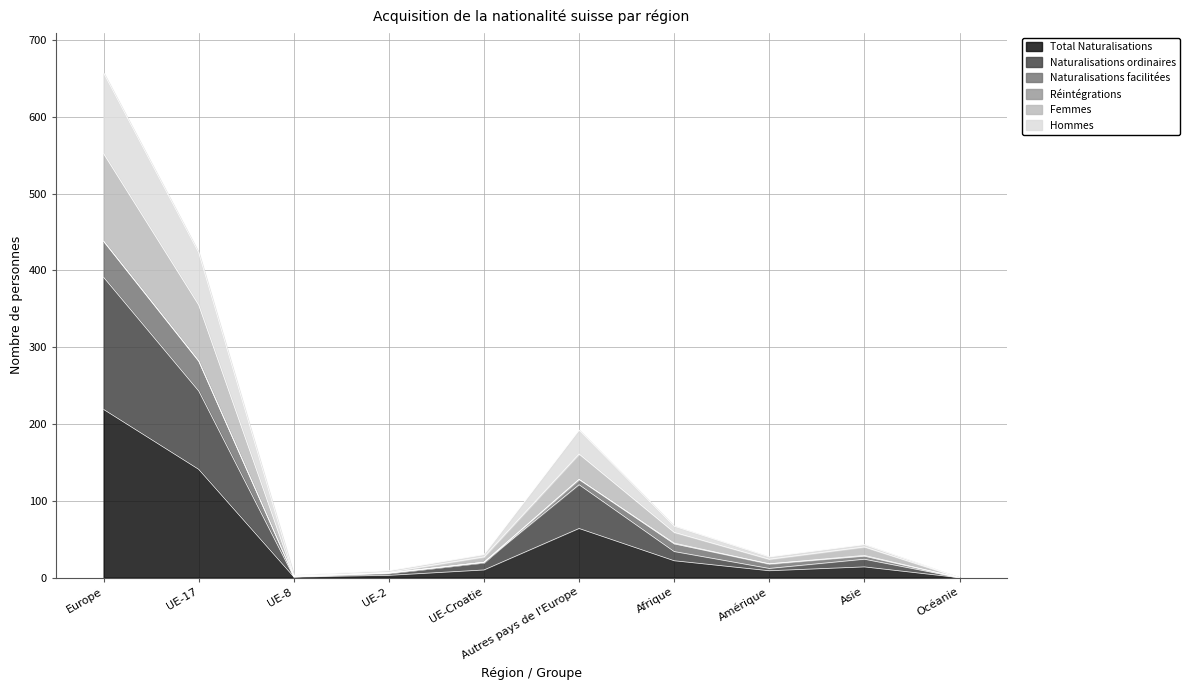

What is the highest value of the Total Naturalisations series?

219